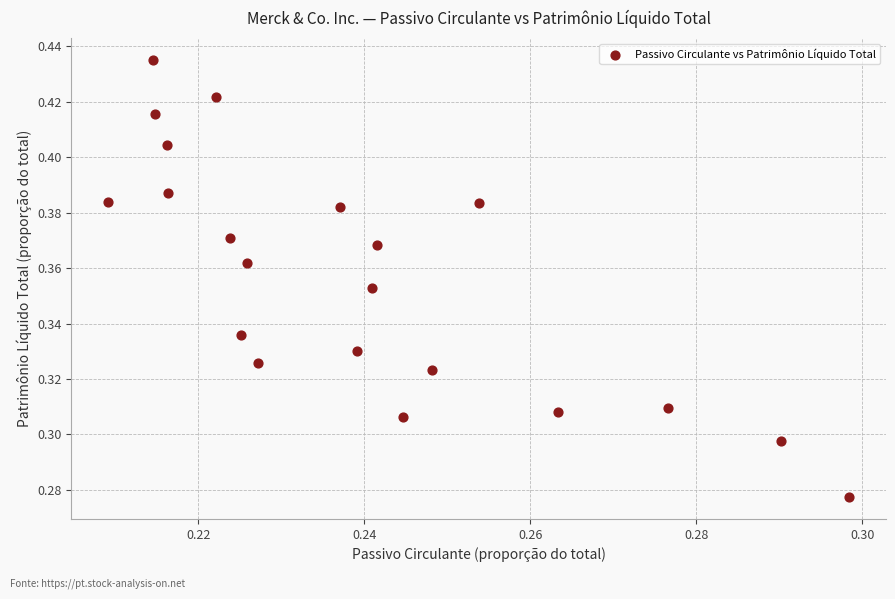

Count the number of points in this scatter plot.

21